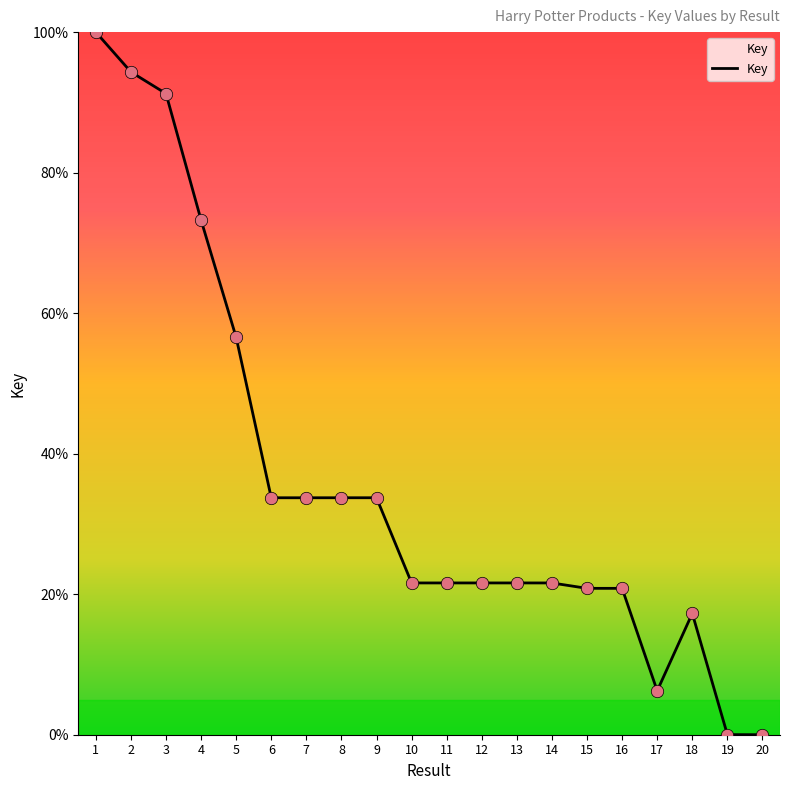

Between 2 and 16, which is larger?

2